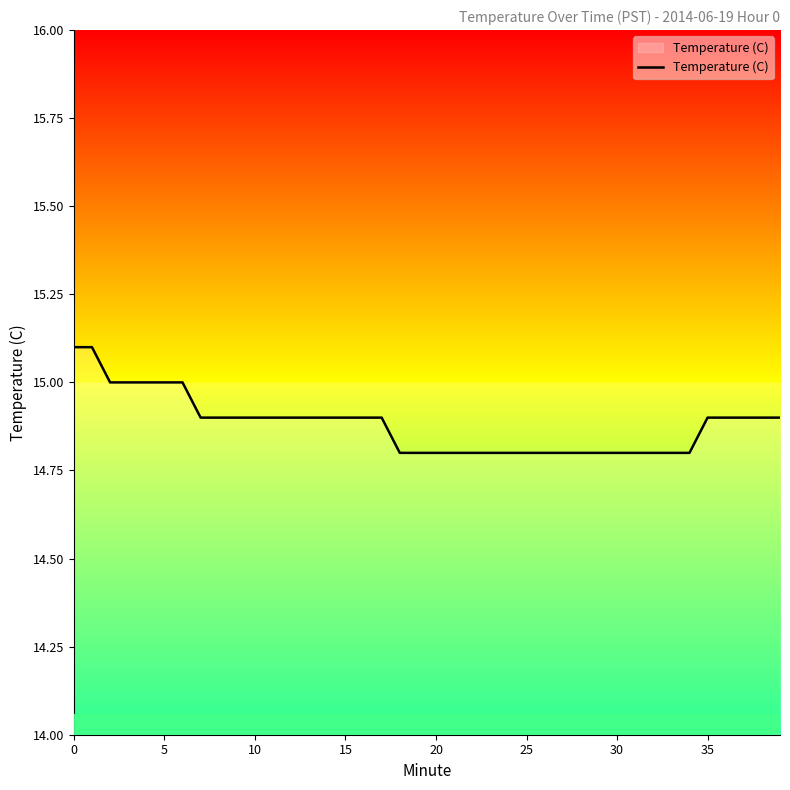

What is the difference between the second highest and second lowest values?

0.3